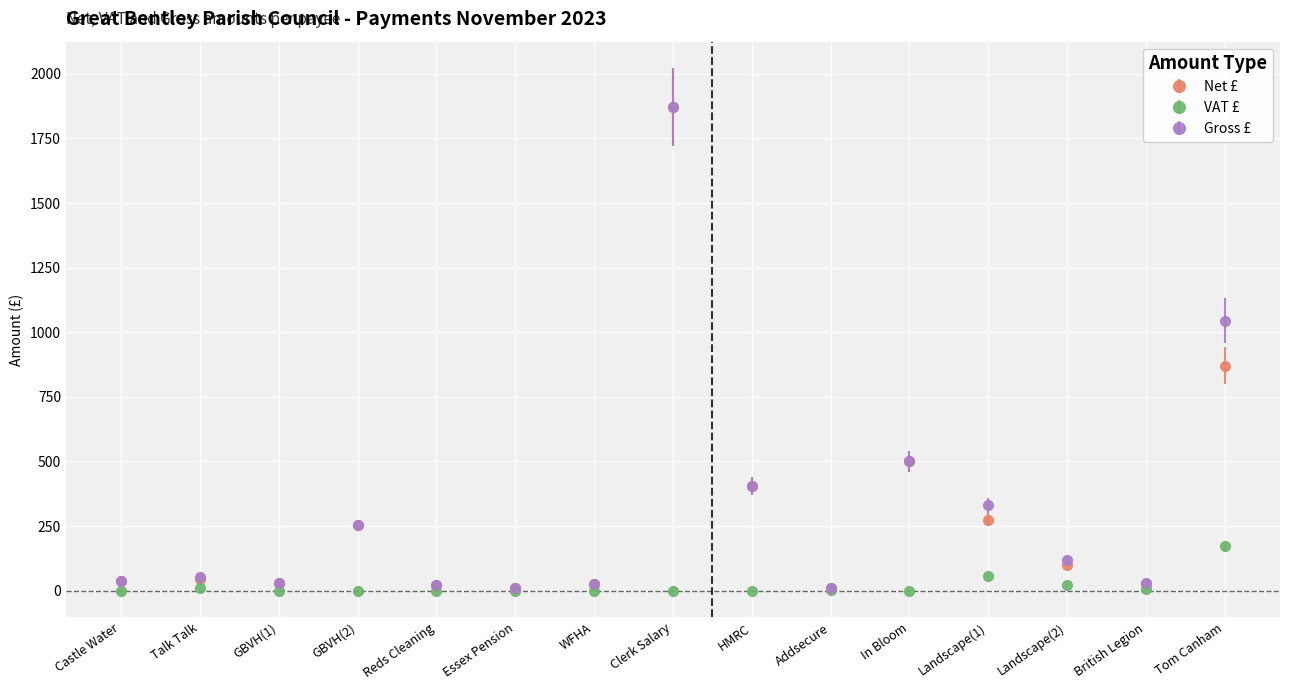

True or false: VAT £ has more than 0 interior local peaks.

True